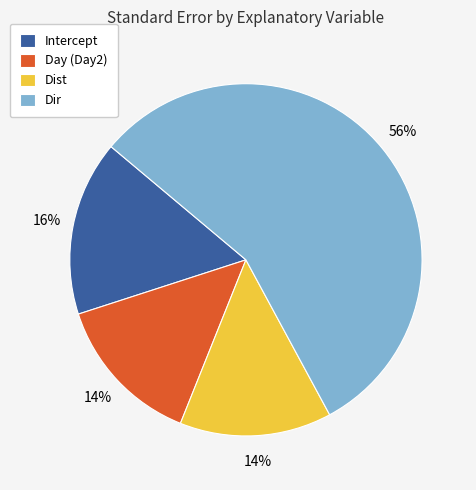

Which category accounts for the majority?

Dir